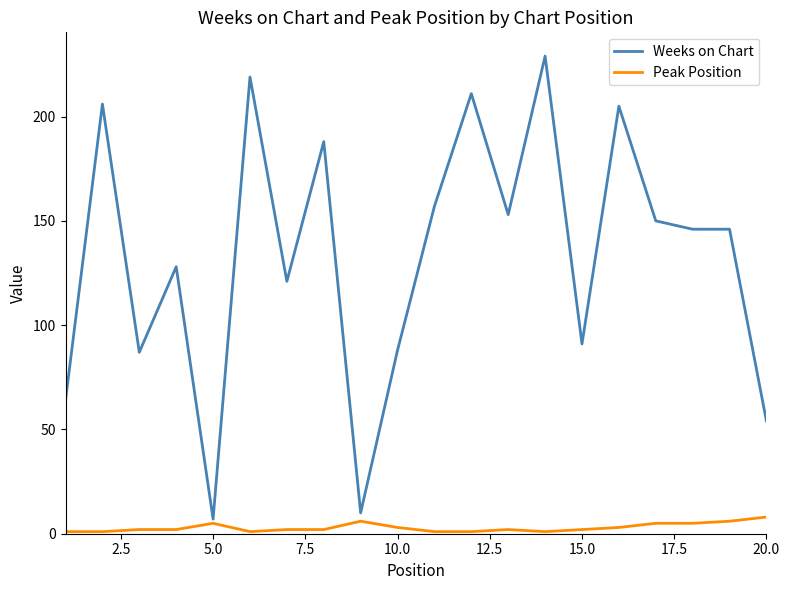

What is the greatest value displayed?

229